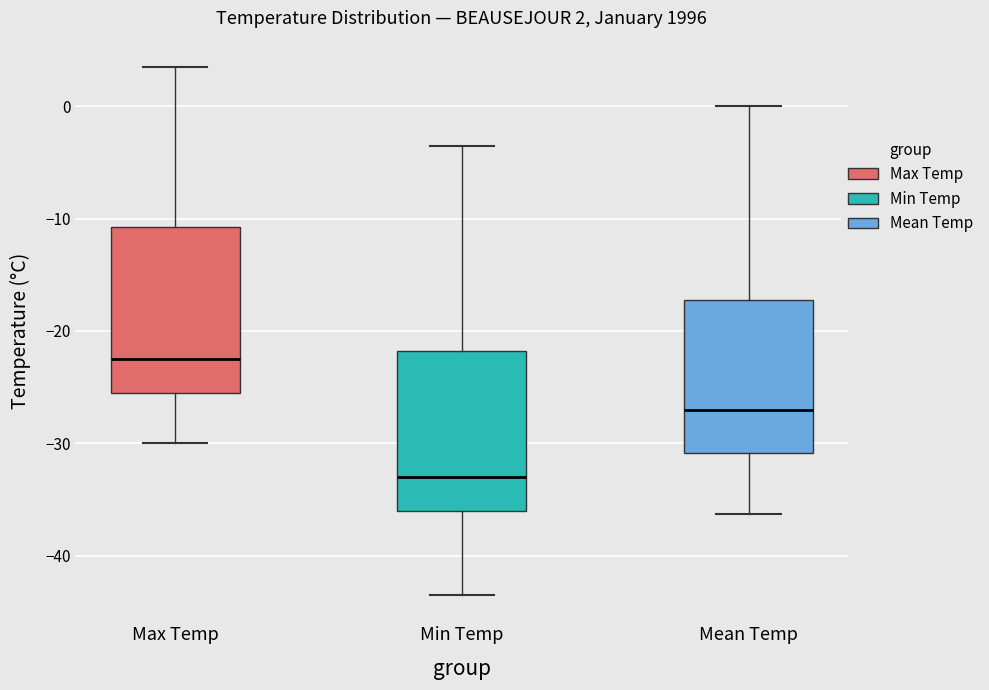

Which box's median line is the highest?

Max Temp